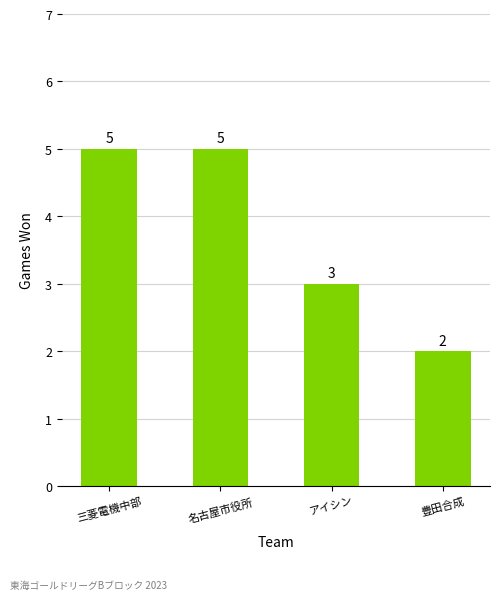

What is the value of the 4th bar from the left?

2